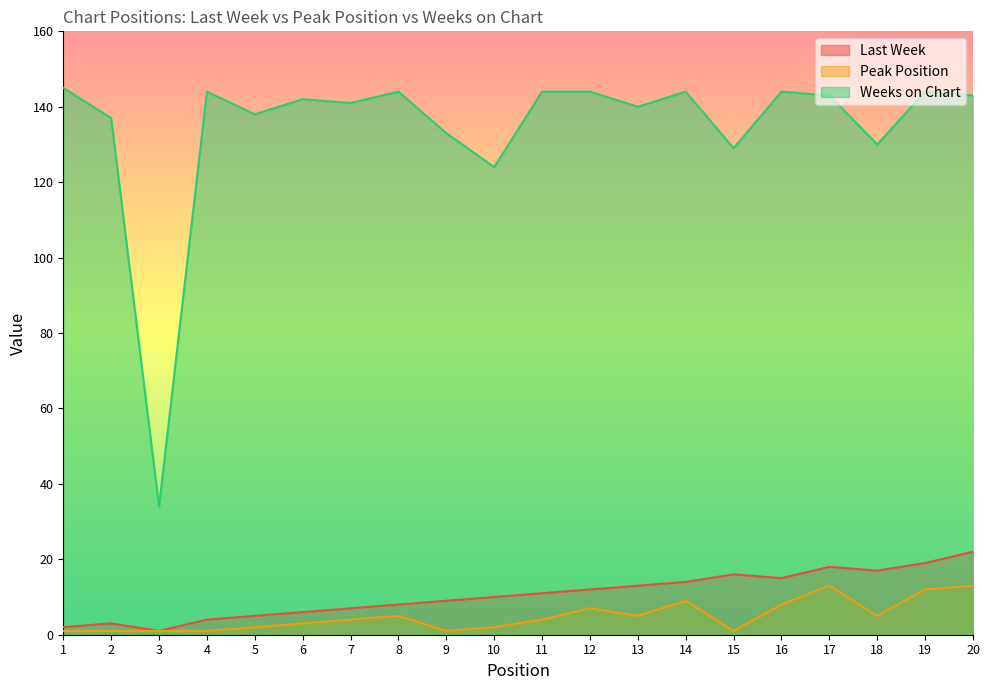

At which category does the chart reach its minimum across all series?

3